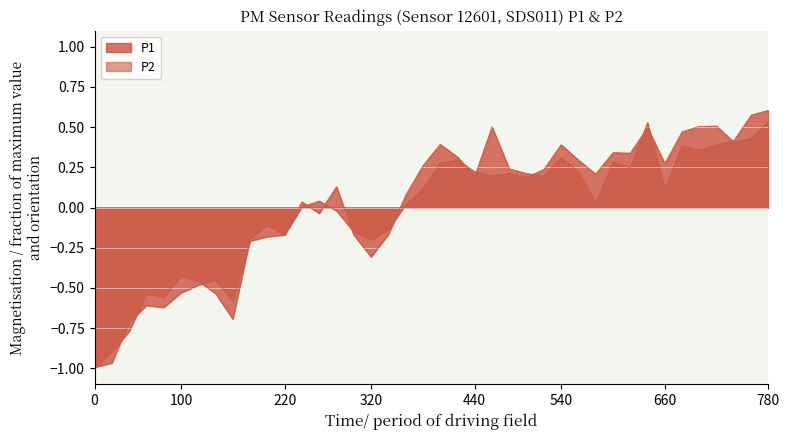

What is the value of the P2 point at the 38th from the left?

0.4